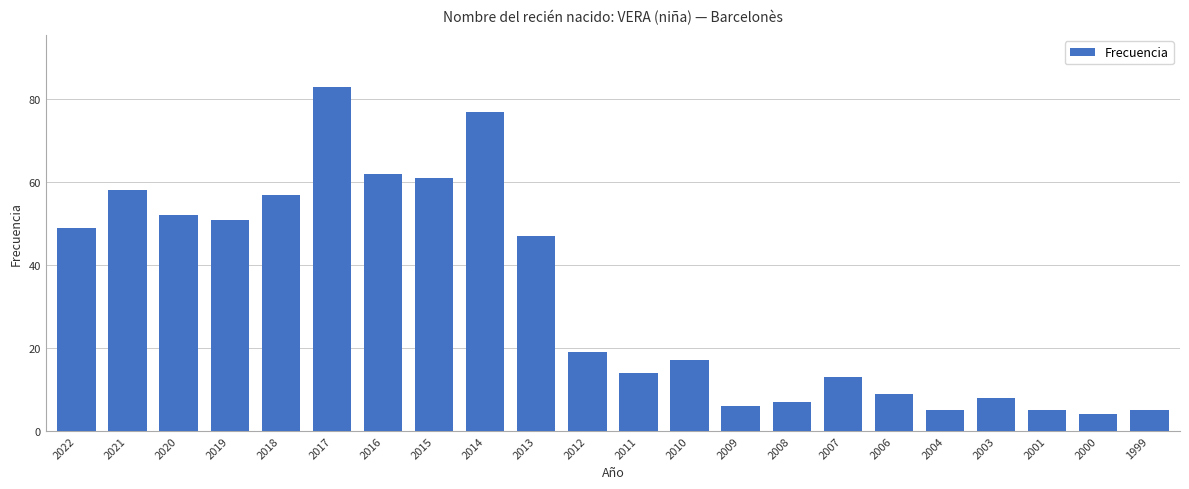

What is the difference between the second highest and second lowest values?

72